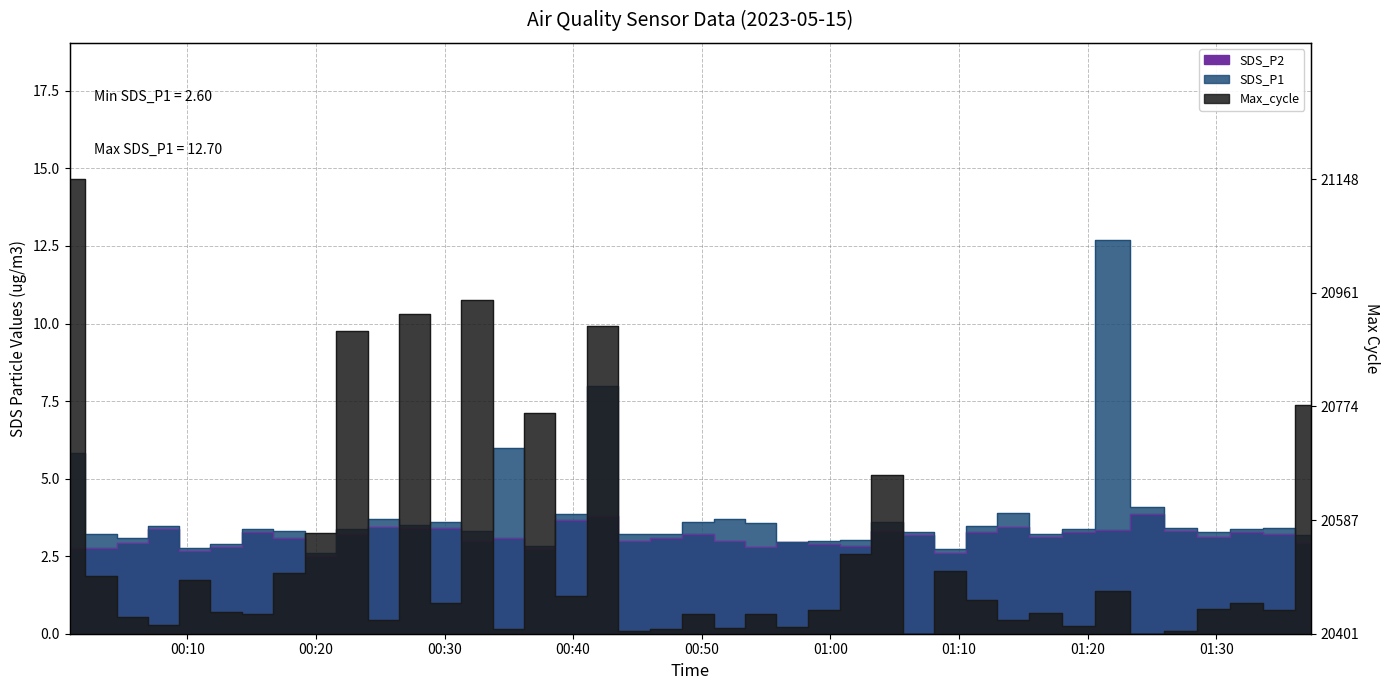

What is the minimum value for SDS_P2?

2.5